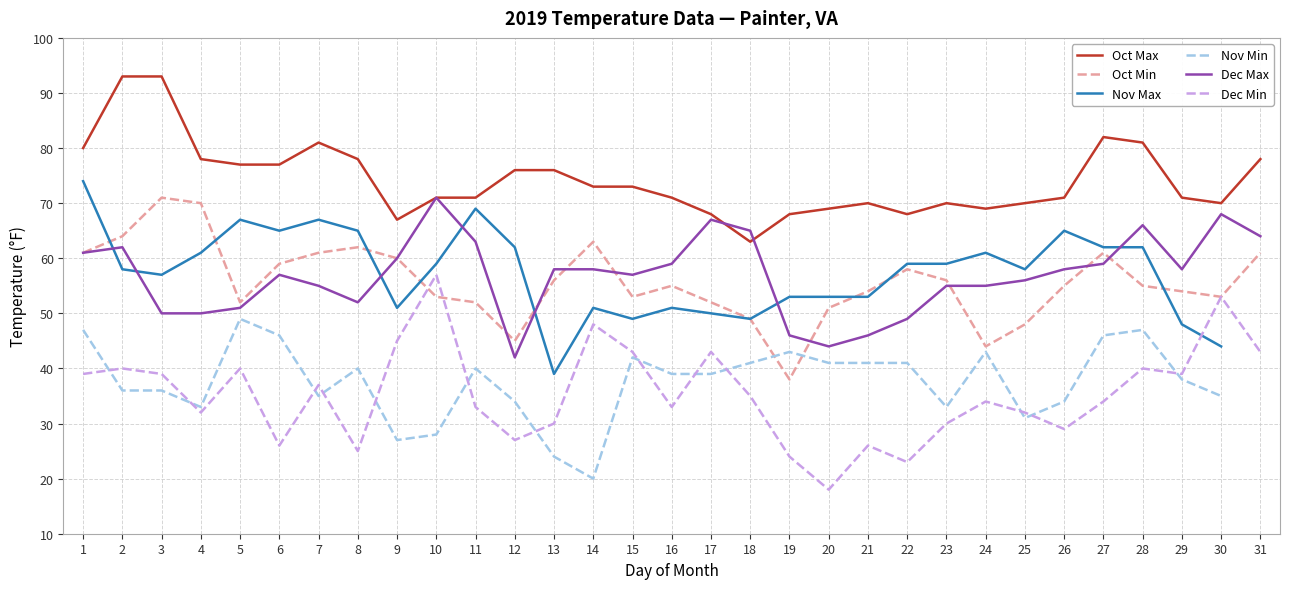

Where is the first local minimum for Oct Min?

5